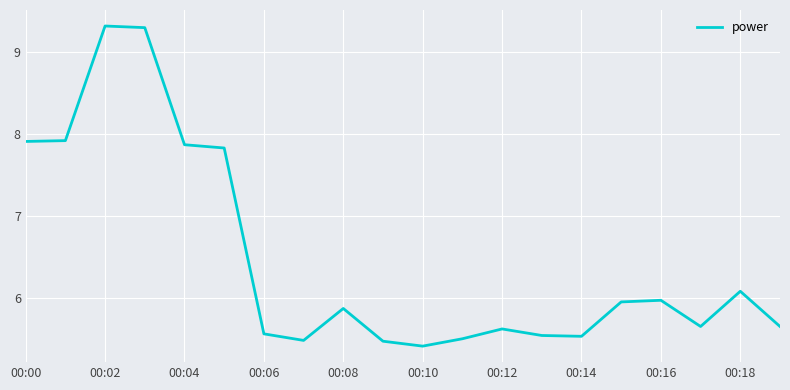

How many distinct data groups are displayed?

1